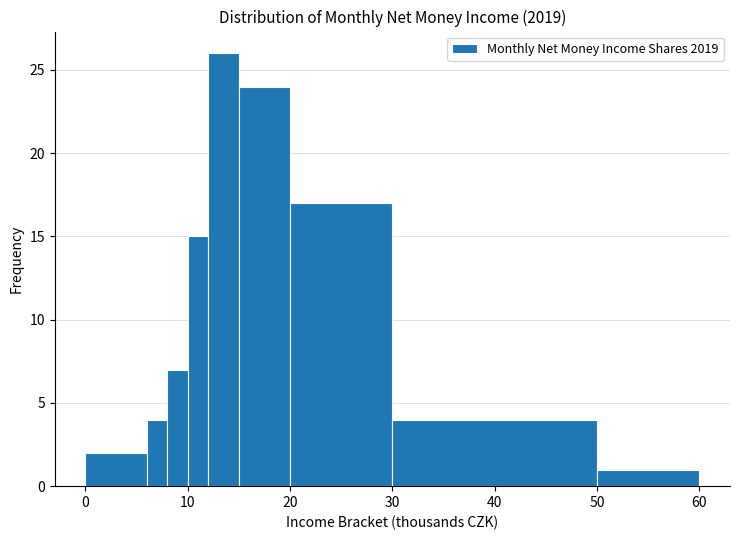

Around what value on the x-axis is the tallest bar? Give the approximate position of its centre, as read against the axis.

14